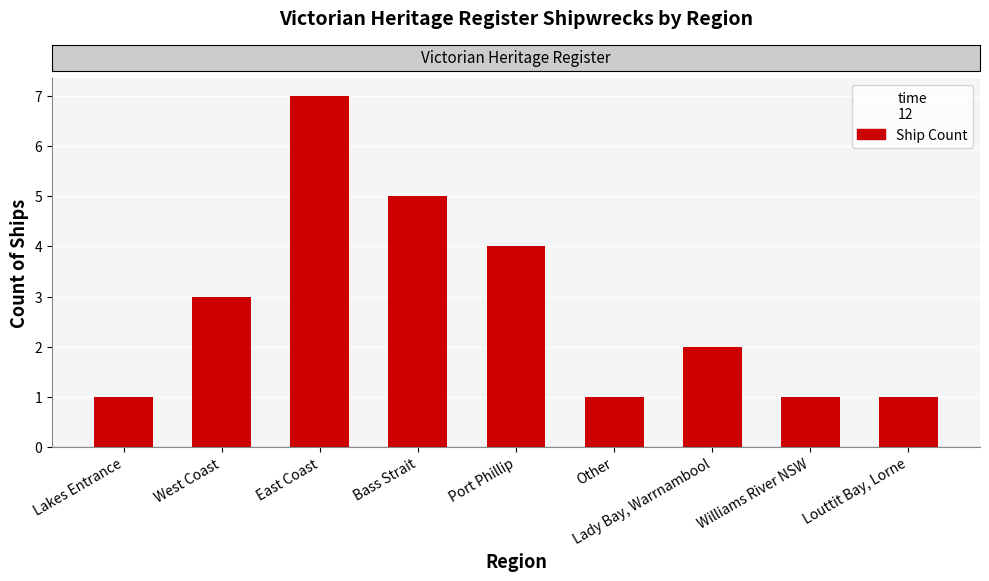

How many categories are shown in the chart?

9